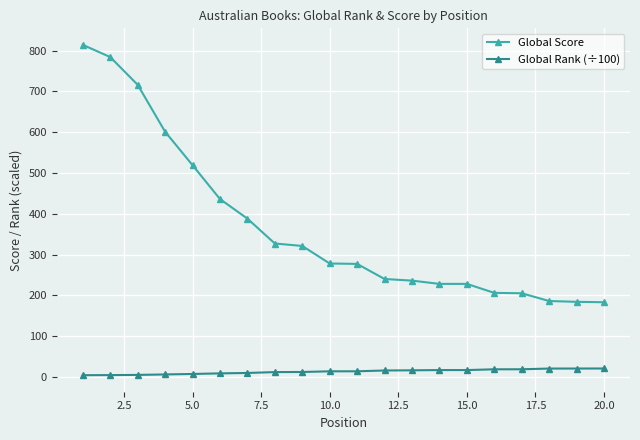

What is the average value of the Global Rank (÷100) series?

13.0